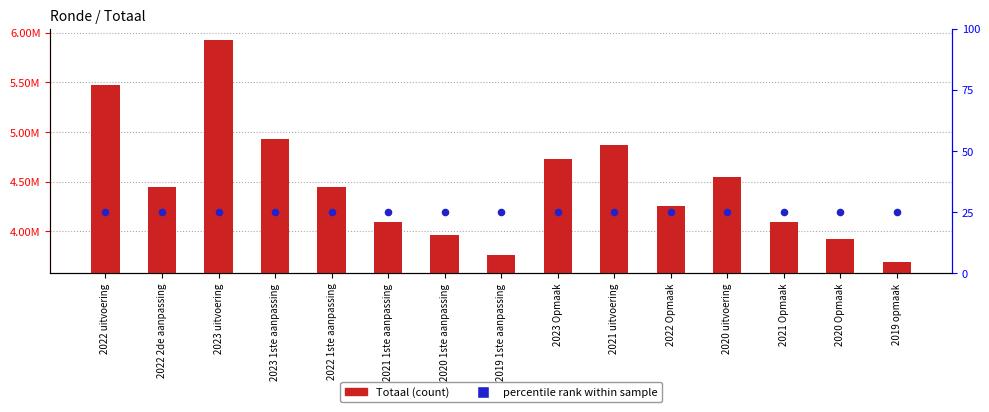

Which series has the largest Y range (max minus min)?

Totaal (count)